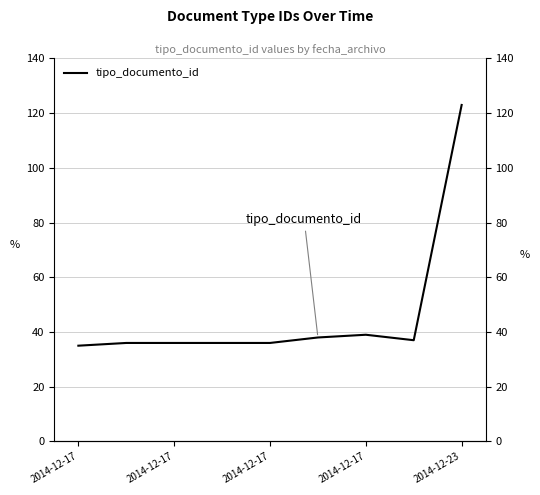

How many data points are less than 36?

1